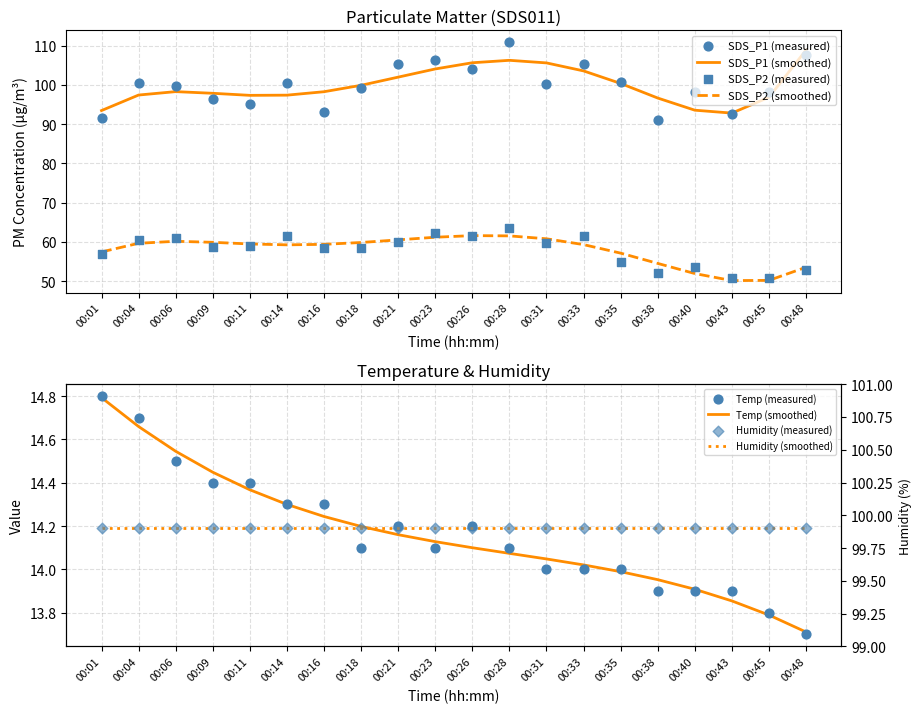

Which series has the largest total across all categories?

SDS_P1